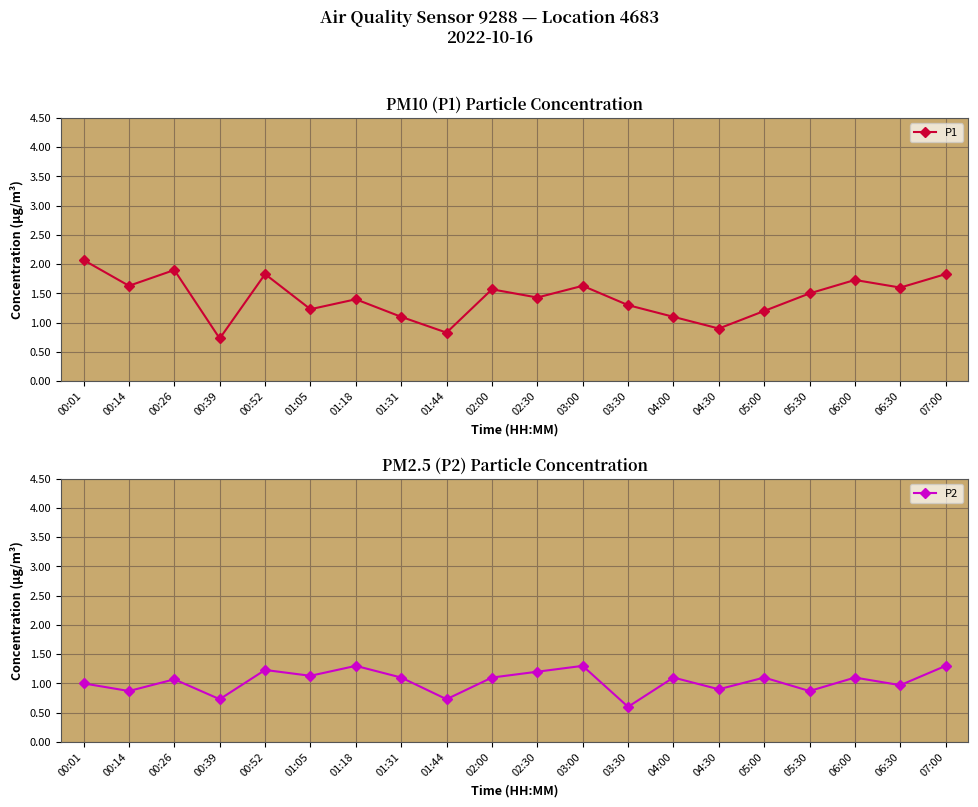

Where is the first local maximum for P1?

00:26